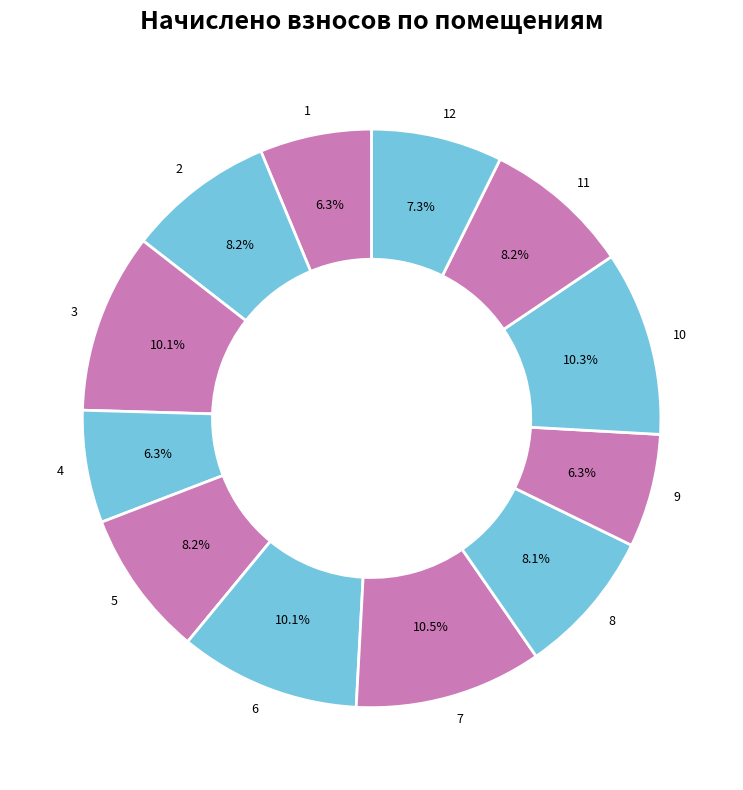

What is the ratio of the value at 2 to the value at 7?

0.8